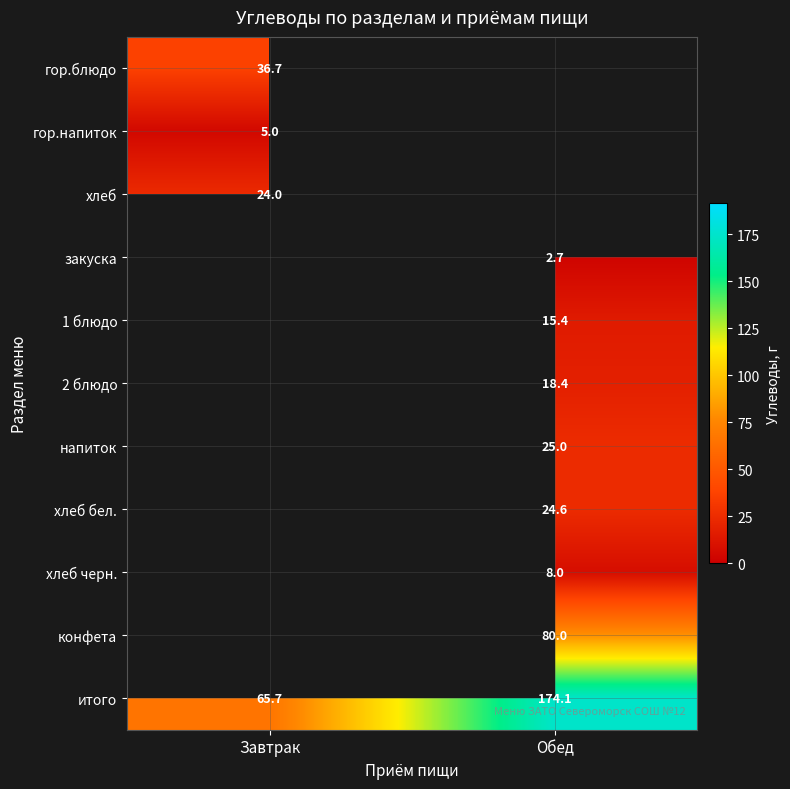

Count the number of categories in the chart.

2